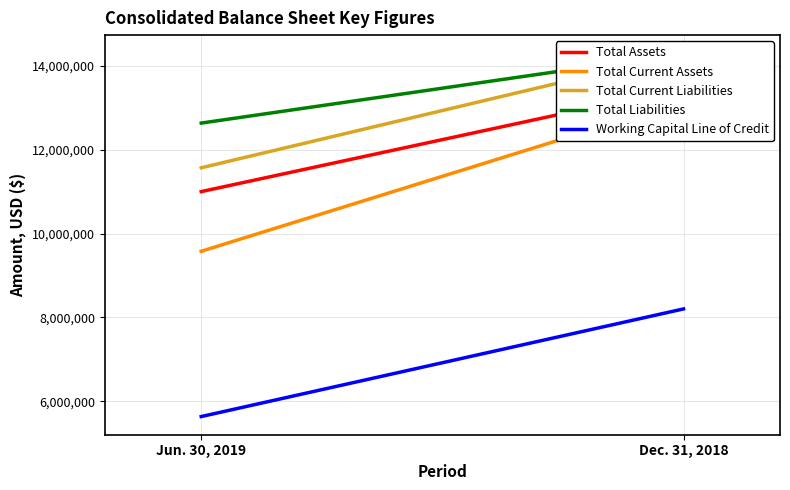

What is the label of the 1st point from the left?

Jun. 30, 2019